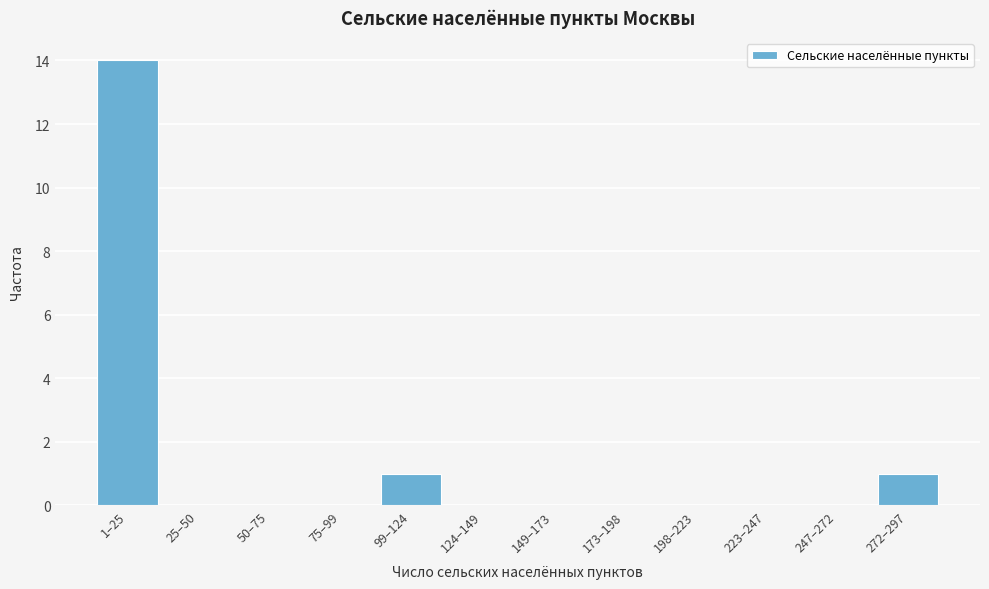

Reading right to left, transcribe all the data shown in this chart.

272–297=1	247–272=0	223–247=0	198–223=0	173–198=0	149–173=0	124–149=0	99–124=1	75–99=0	50–75=0	25–50=0	1–25=14